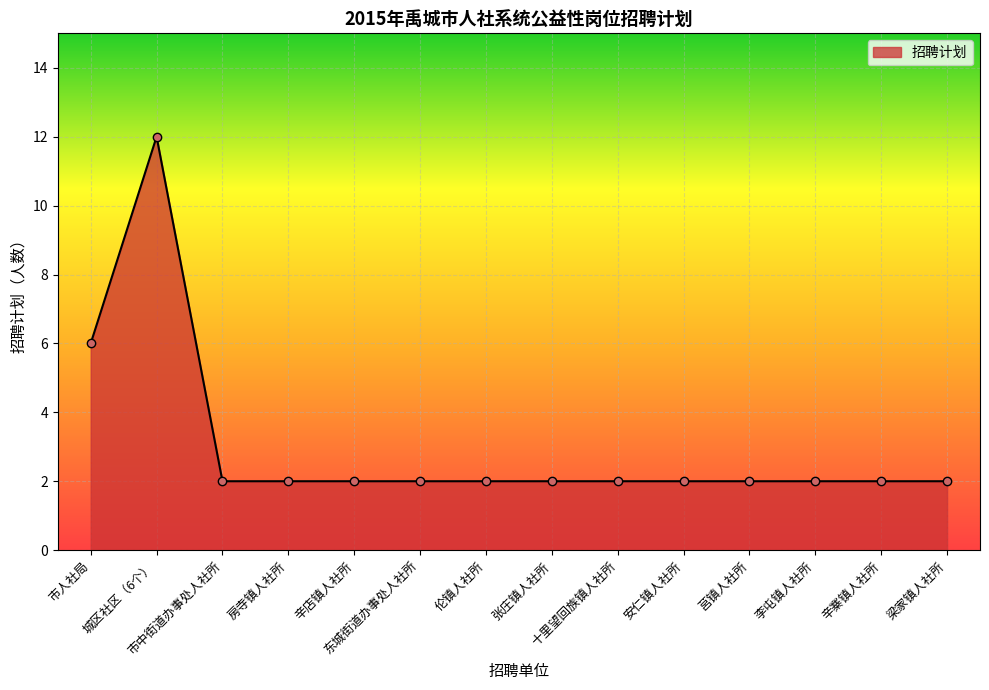

How many lines are shown in the chart?

1